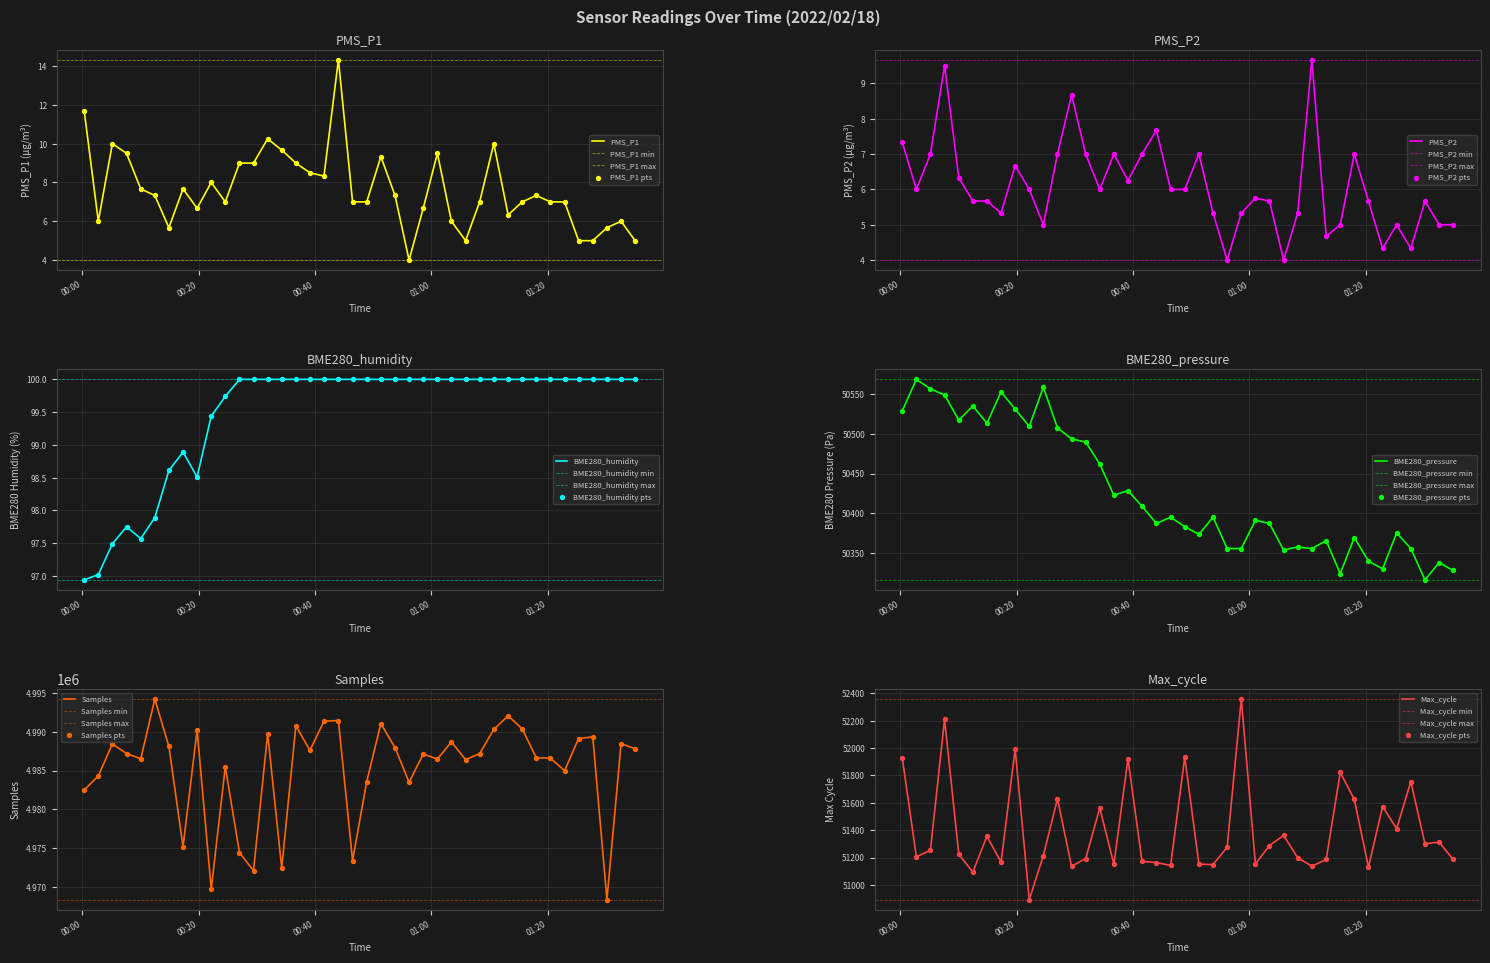

At how many categories does at least one series exceed 4858165?

40